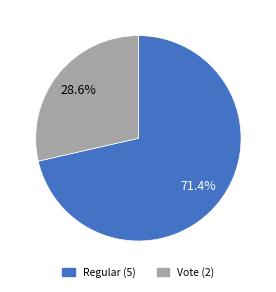

What percentage is NOT represented by Regular?

28.6%